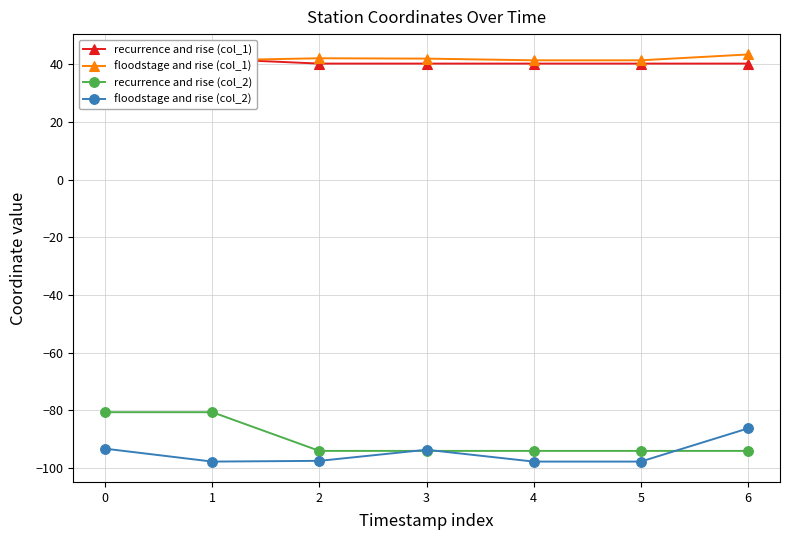

Rank the series at 4 from highest to lowest value.

floodstage and rise (col_1), recurrence and rise (col_1), recurrence and rise (col_2), floodstage and rise (col_2)